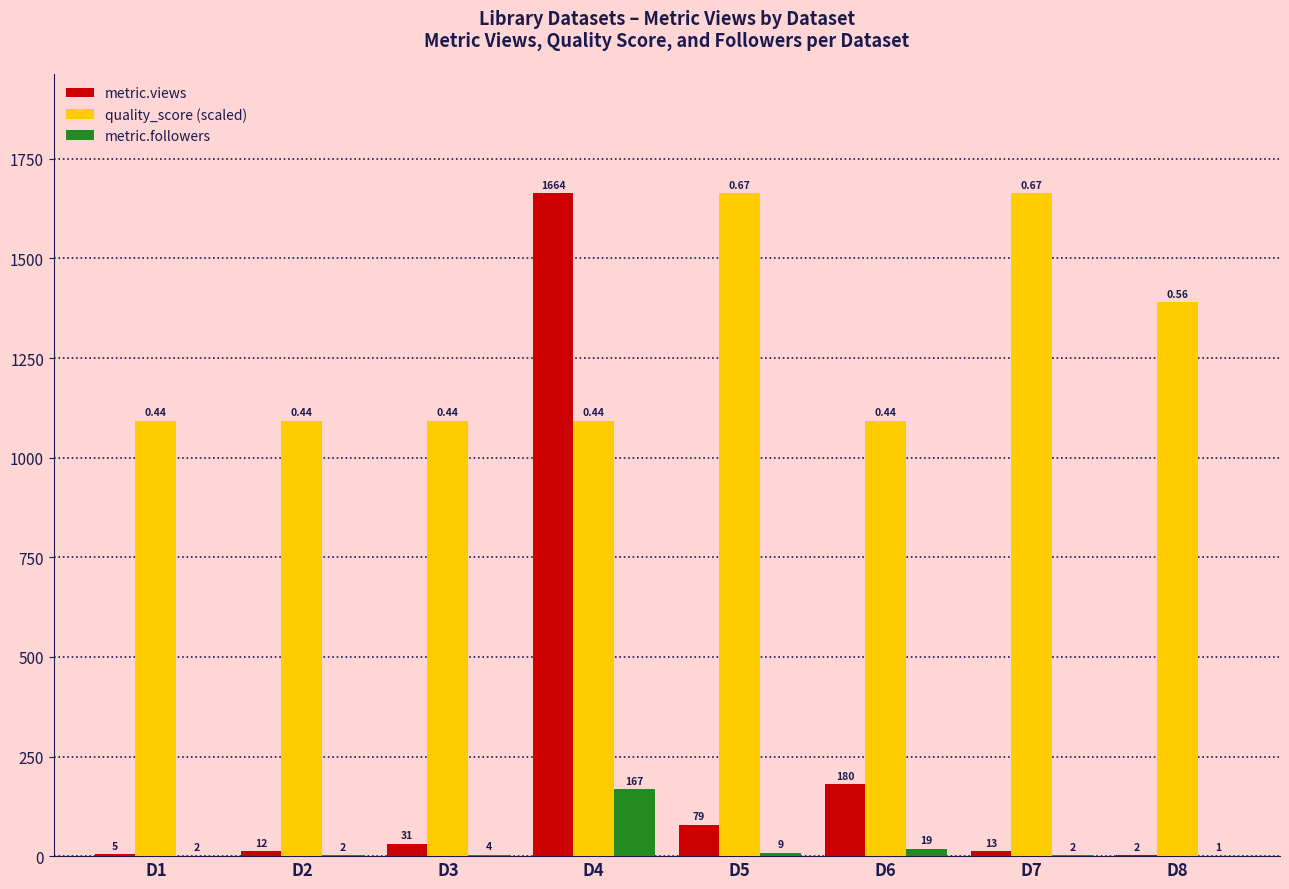

What is the sum of the metric.views values at D3 and D5?

110.0